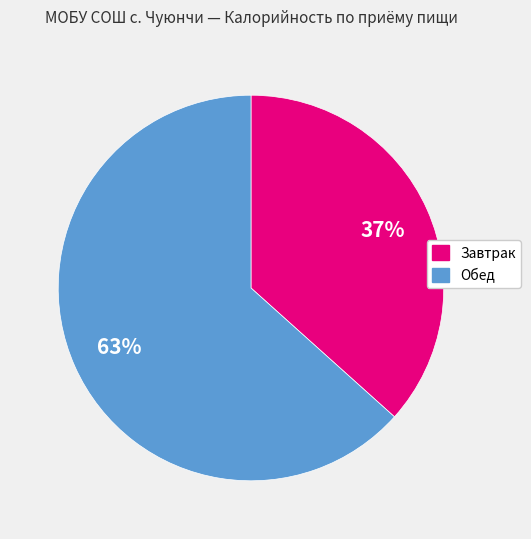

To the nearest percent, what is the average slice percentage?

50%